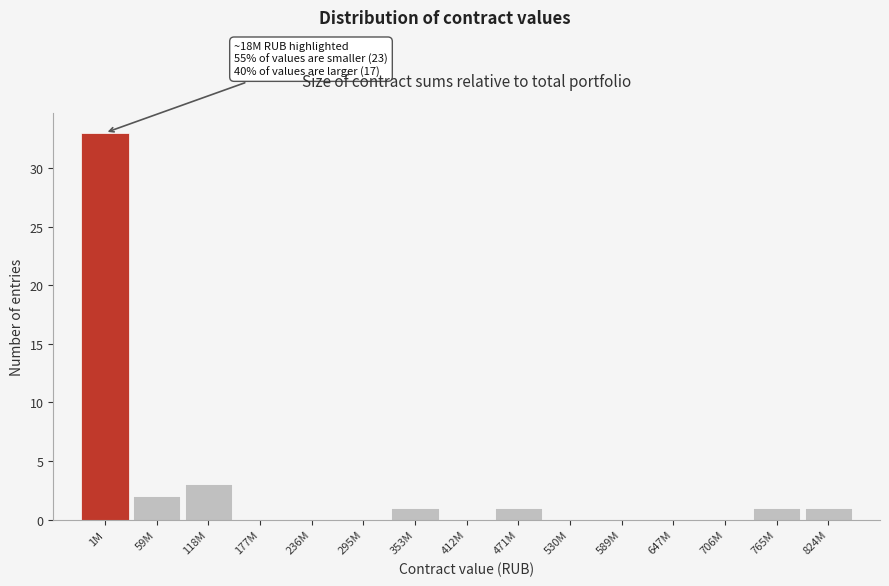

Reading right to left, list all the values displayed in this chart.

824M=1	765M=1	706M=0	647M=0	589M=0	530M=0	471M=1	412M=0	353M=1	295M=0	236M=0	177M=0	118M=3	59M=2	1M=33